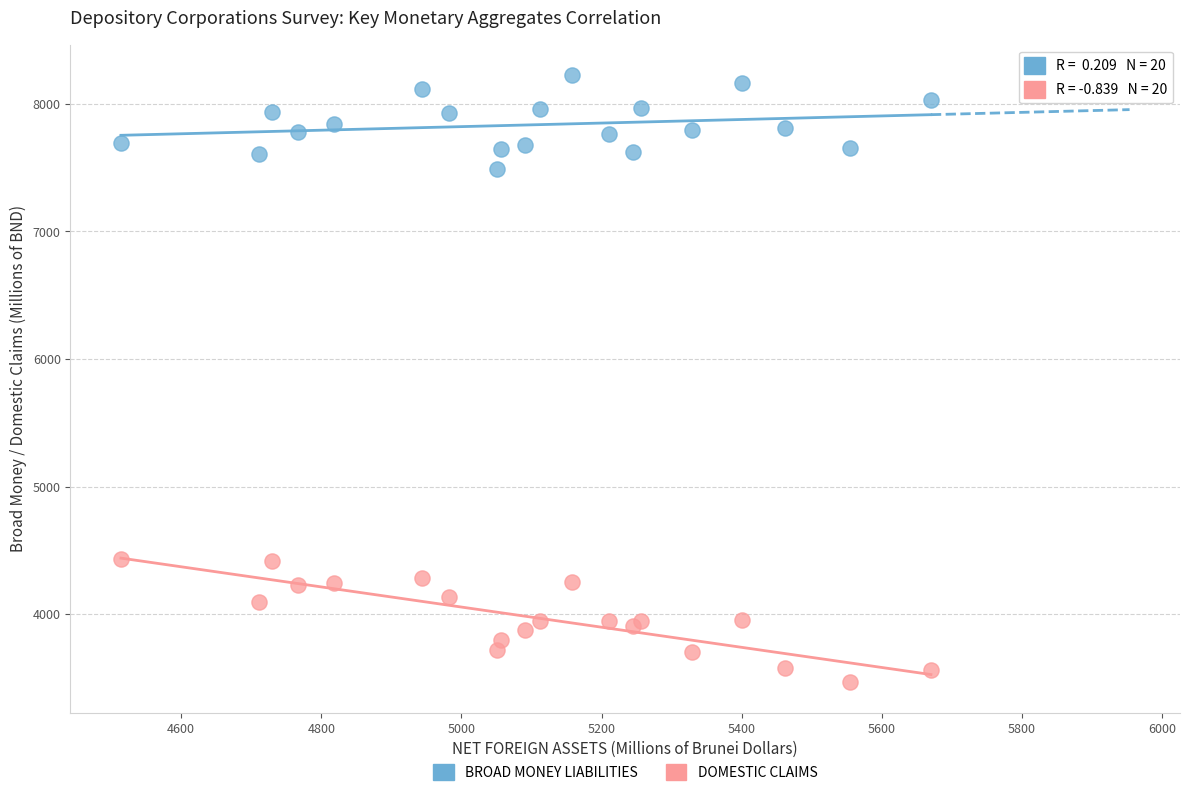

Which series contains the lowest Y value?

DOMESTIC CLAIMS